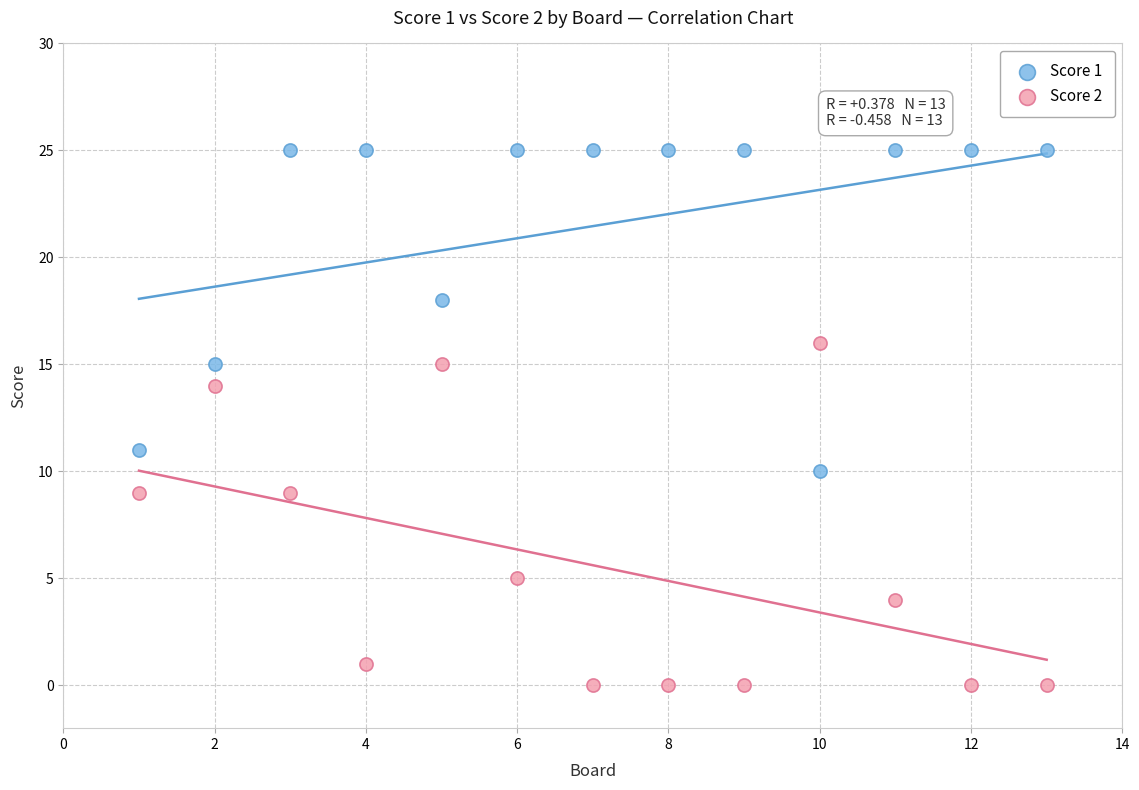

Which series contains the highest Y value?

Score 1